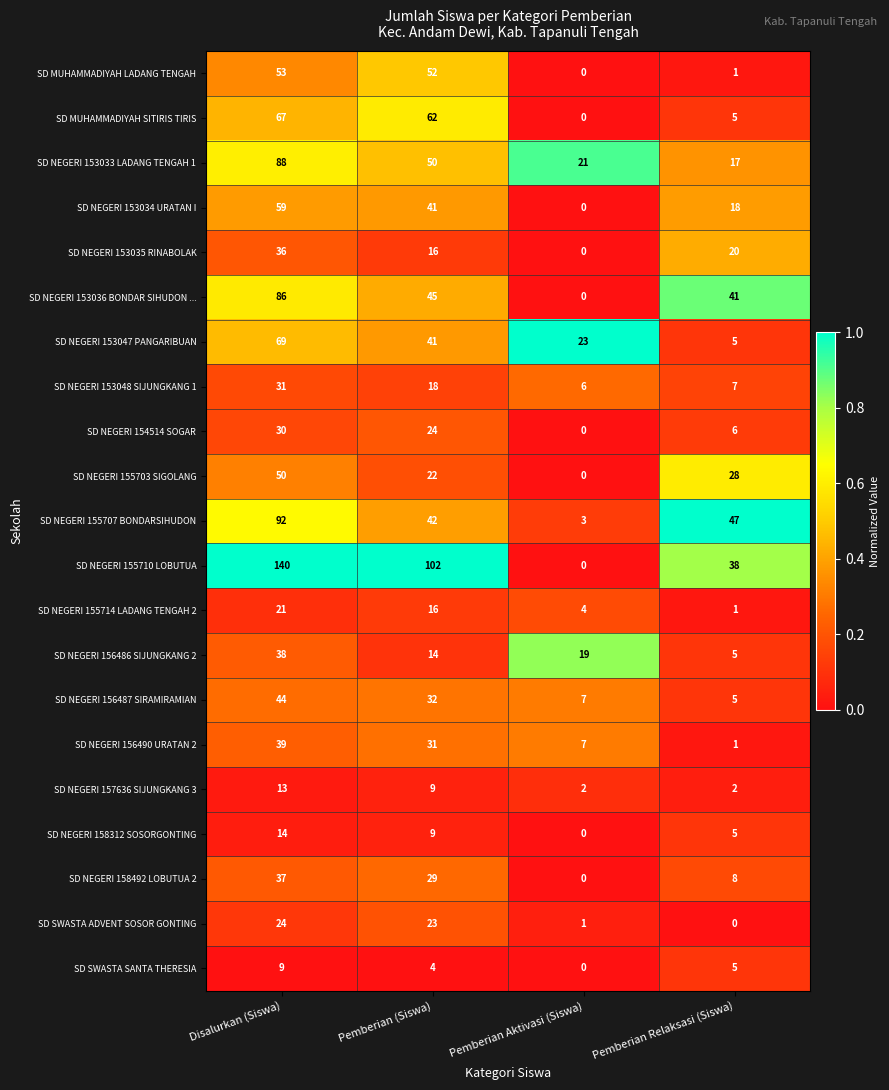

At how many categories does at least one series exceed 0?

4